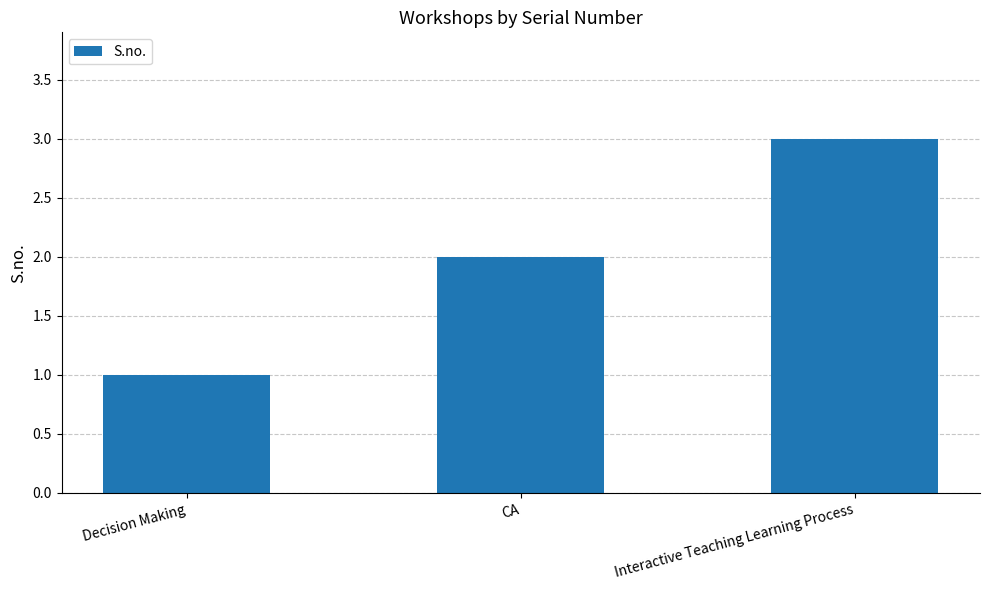

What is the ratio of the value at Decision Making to the value at Interactive Teaching Learning Process?

0.3